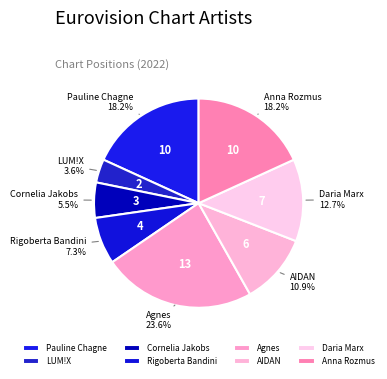

Count the number of slices in the pie.

8